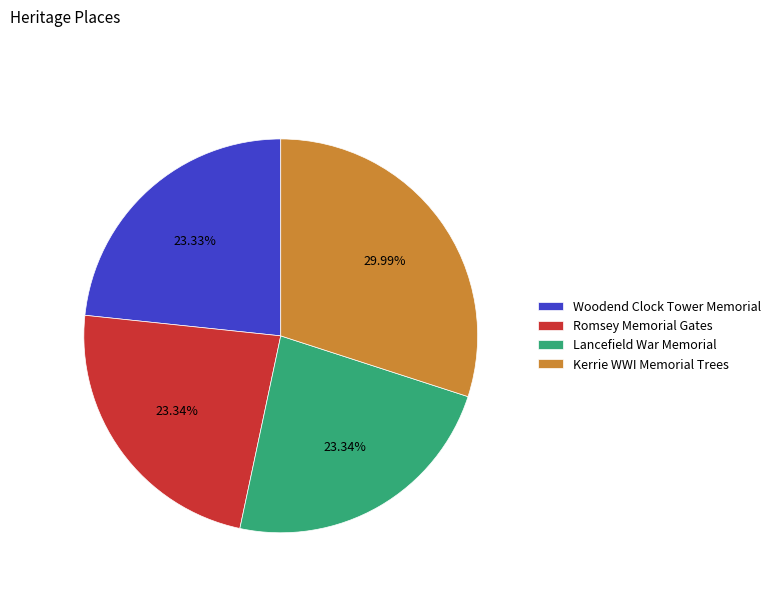

To the nearest percent, what is the difference between the Kerrie WWI Memorial Trees and Woodend Clock Tower Memorial slice percentages?

7%